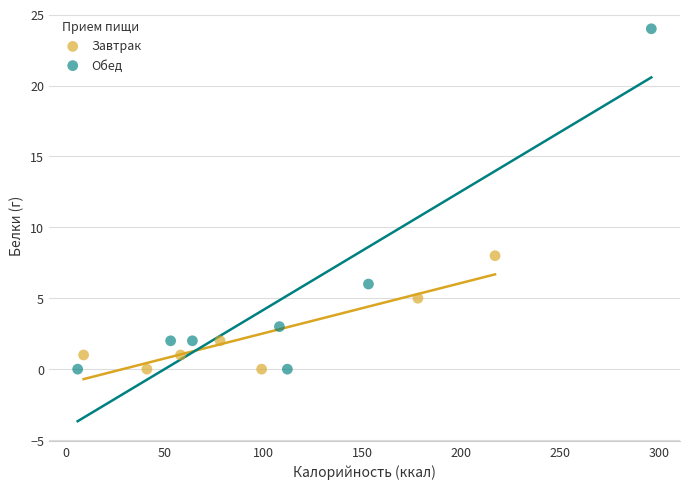

Which series has the largest Y range (max minus min)?

Обед